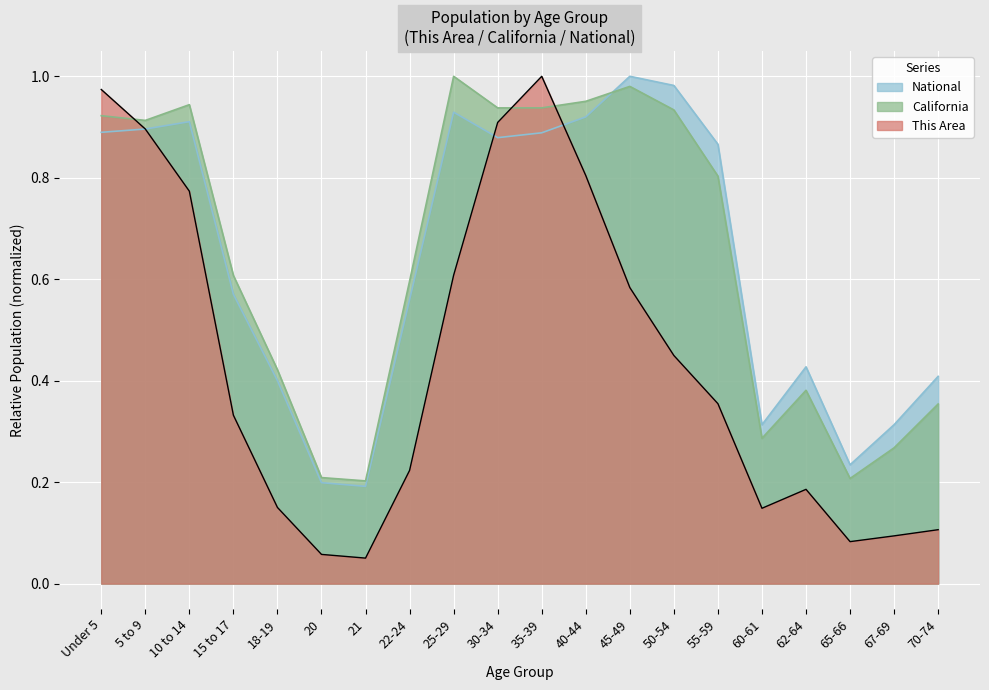

What is the sum of all National values?

12.8